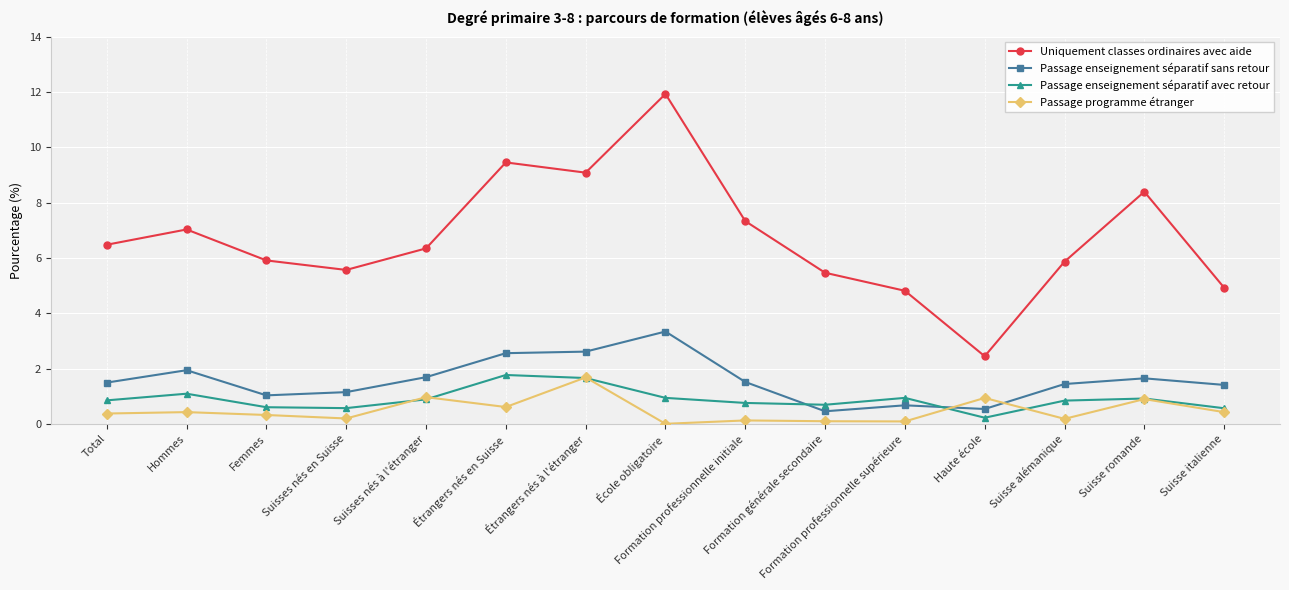

What is the label of the 2nd point from the right?

Suisse romande